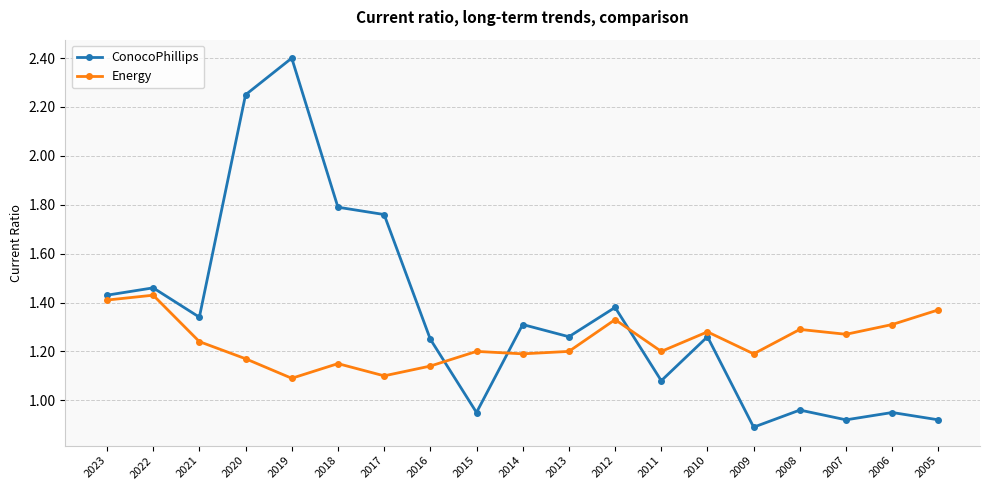

What is the difference between the highest and lowest values at 2017?

0.7